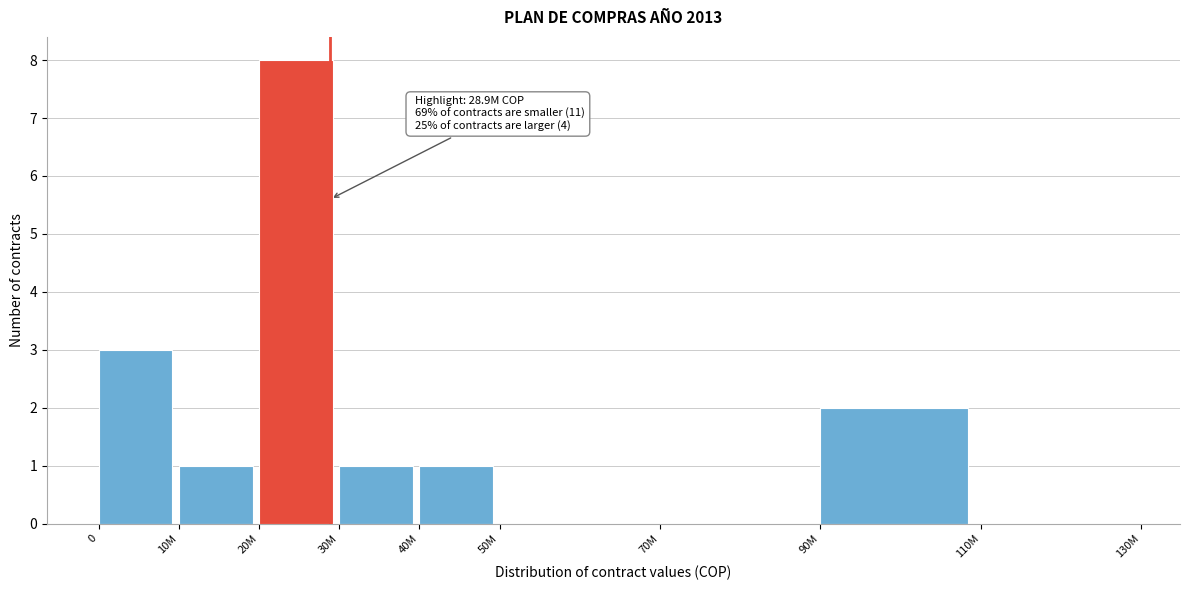

Reading left to right, list all the values displayed in this chart.

0=3	10M=1	20M=8	30M=1	40M=1	50M=0	70M=0	90M=2	110M=0